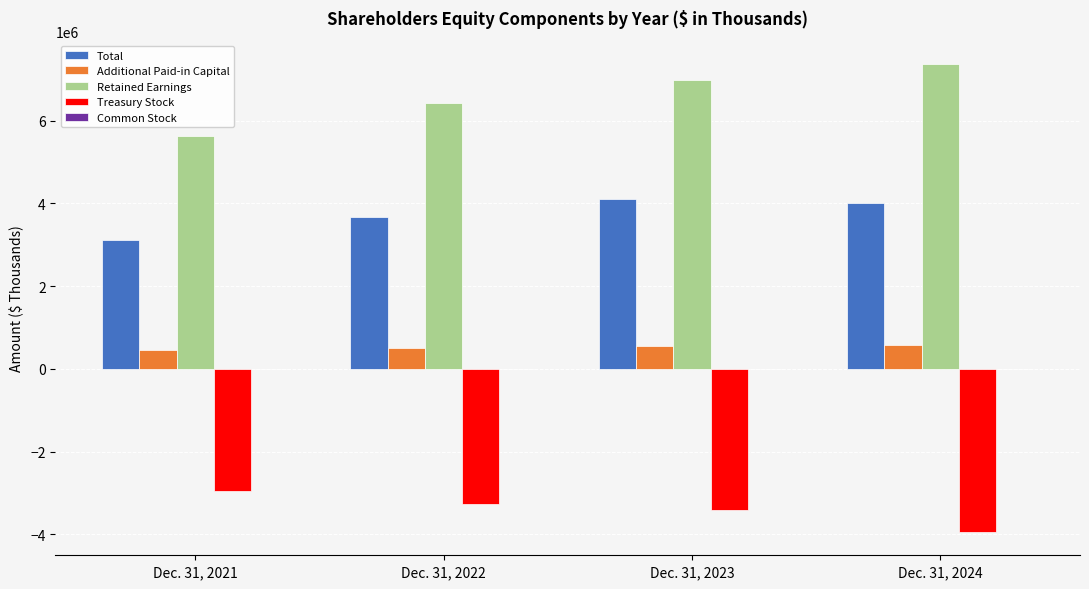

Are the bars horizontal?

No